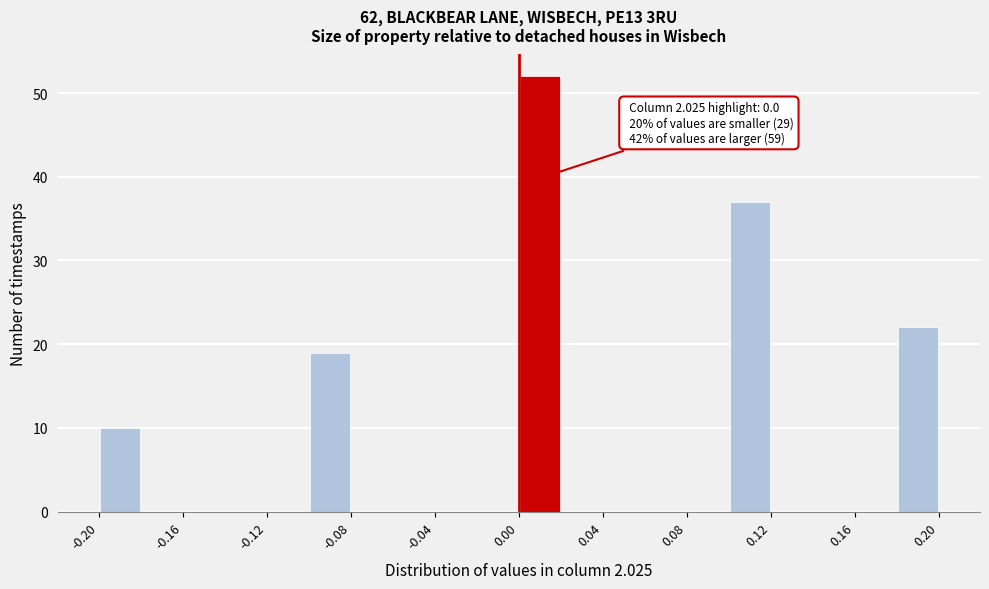

Over which range of the x-axis is the bar tallest?

0.00 to 0.02